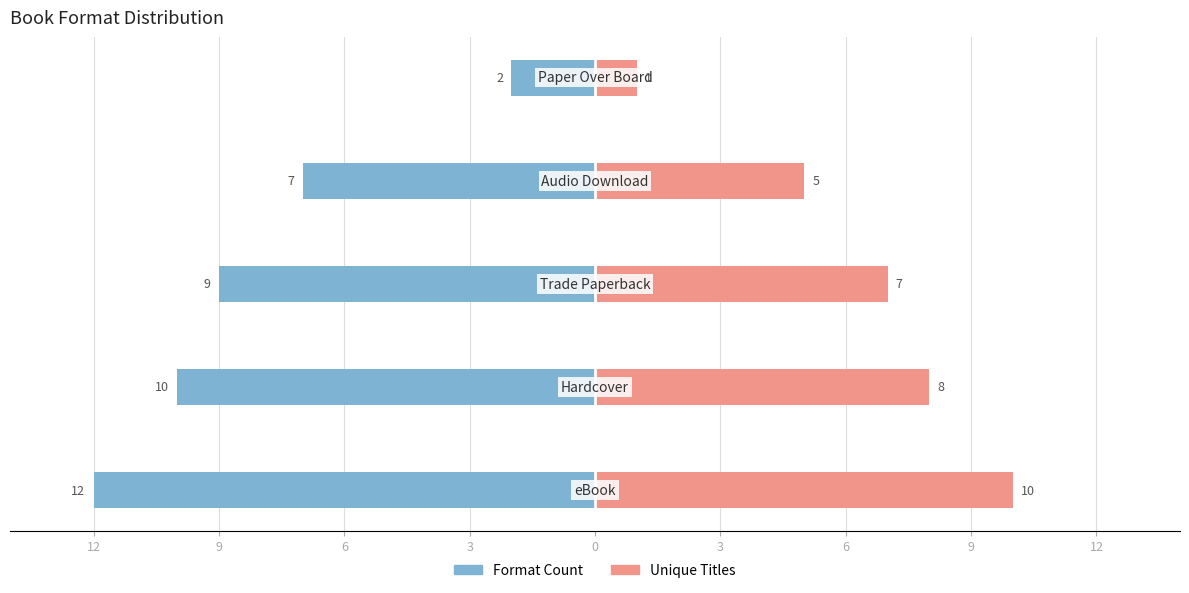

The Unique Titles series shows 1 at 0. True or false?

True